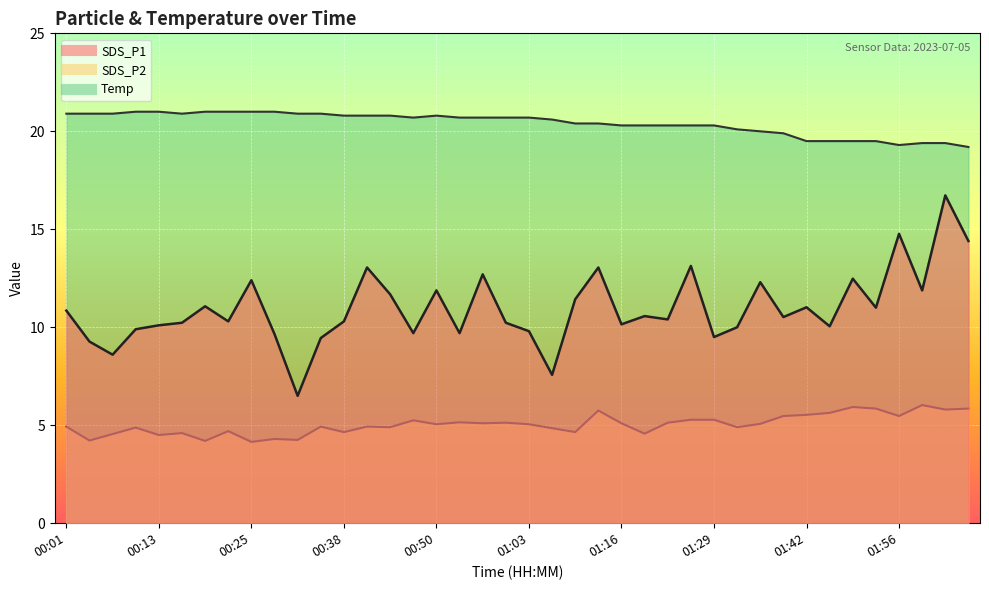

What is the value of the SDS_P1 point at the 12th from the left?

9.4